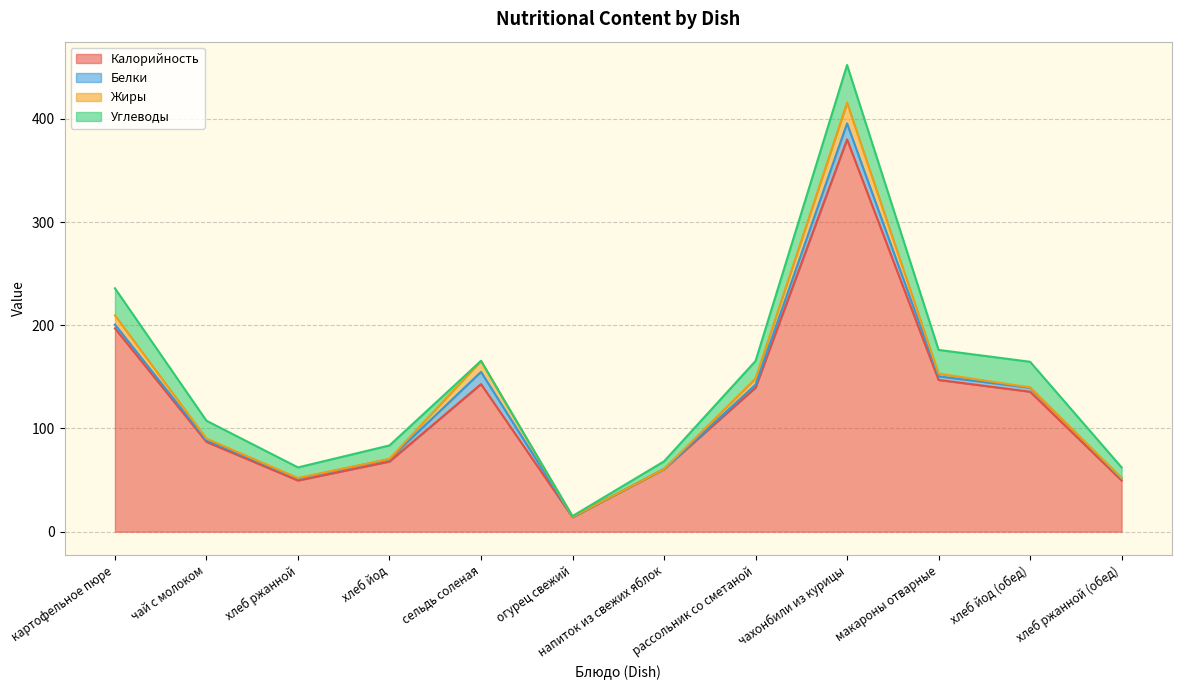

What is the value of the Жиры point at the 9th from the left?

20.0